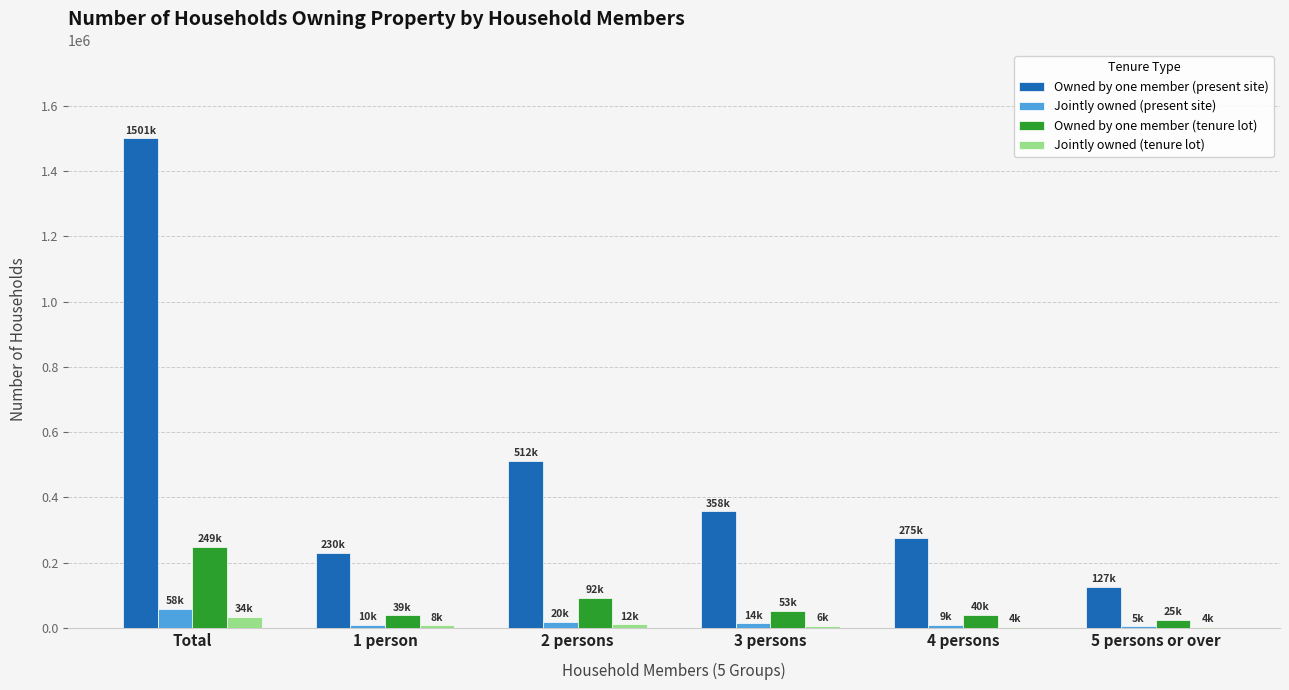

What are all the series names shown in the legend?

Owned by one member (present site), Jointly owned (present site), Owned by one member (tenure lot), Jointly owned (tenure lot)